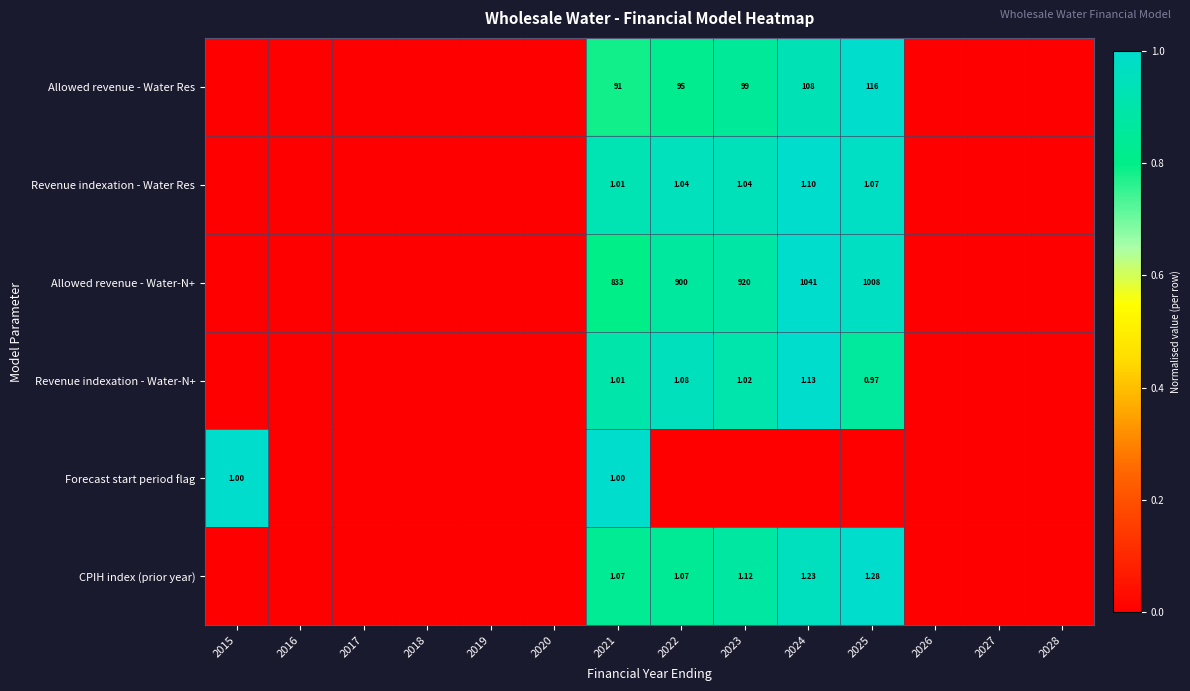

What is the sum of all Forecast start period flag values?

2.0